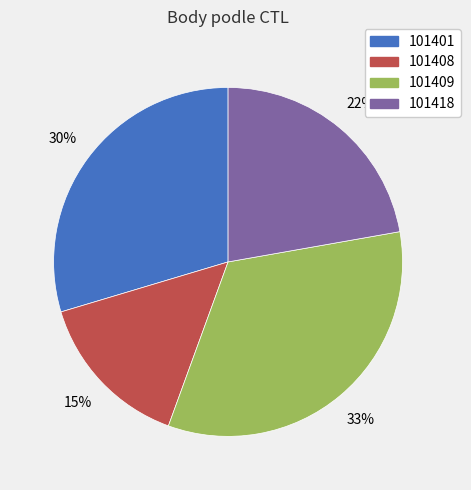

Which has a higher value, 101408 or 101401?

101401